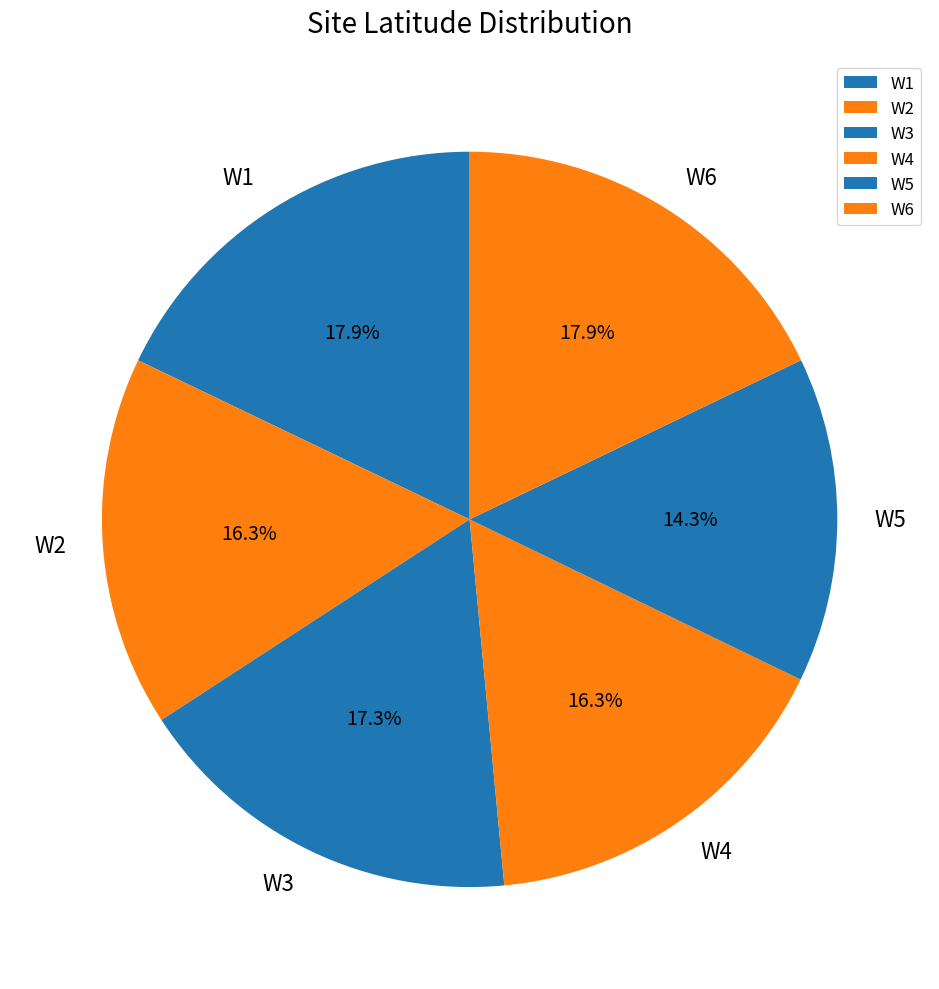

Which has a higher value, W5 or W6?

W6